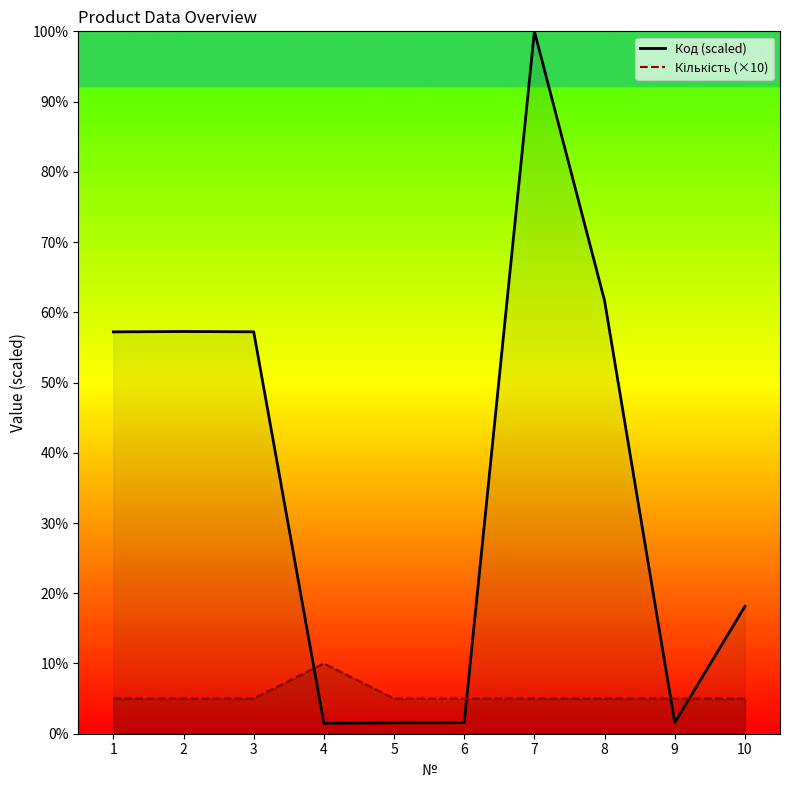

Rank the series by their maximum value, from highest to lowest.

Код (scaled), Кількість (×10)